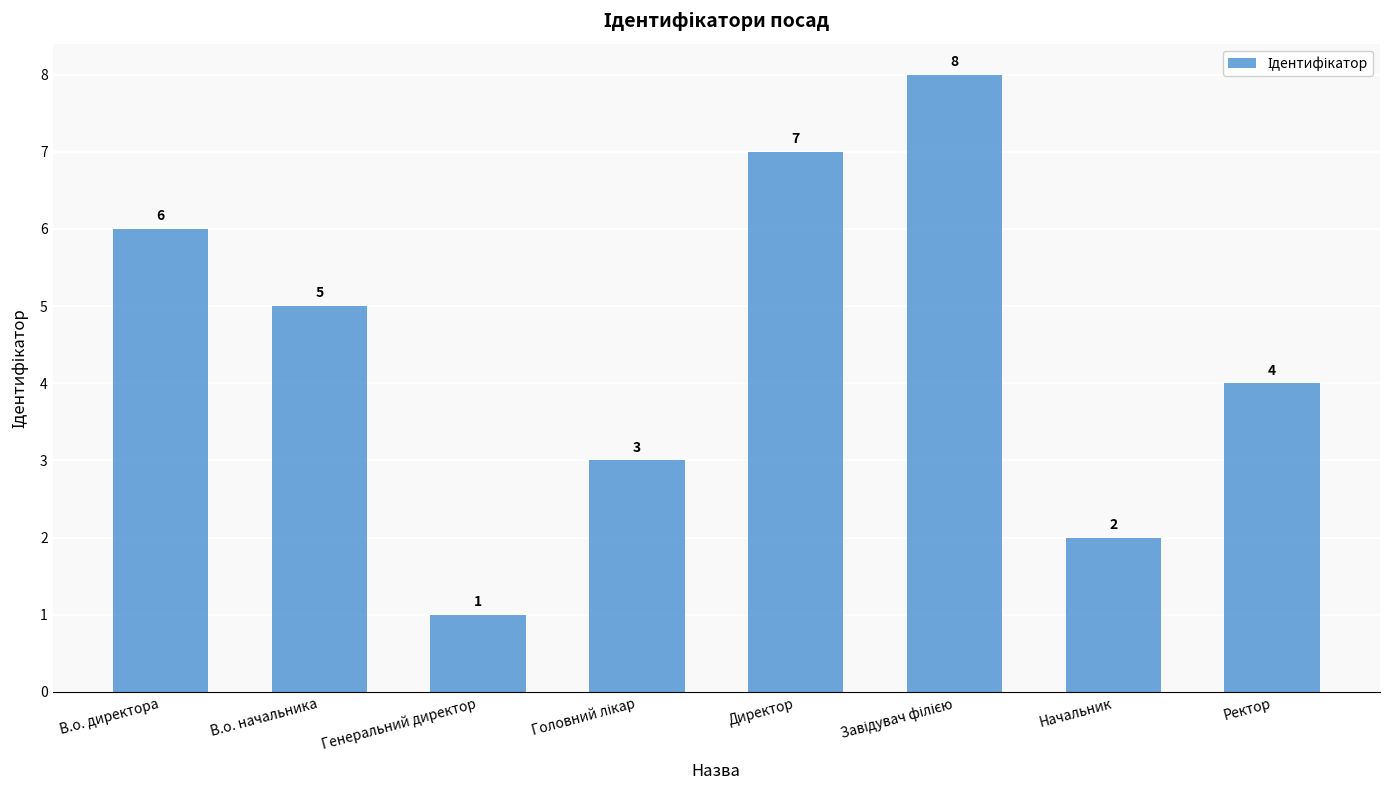

What is the greatest value displayed?

8